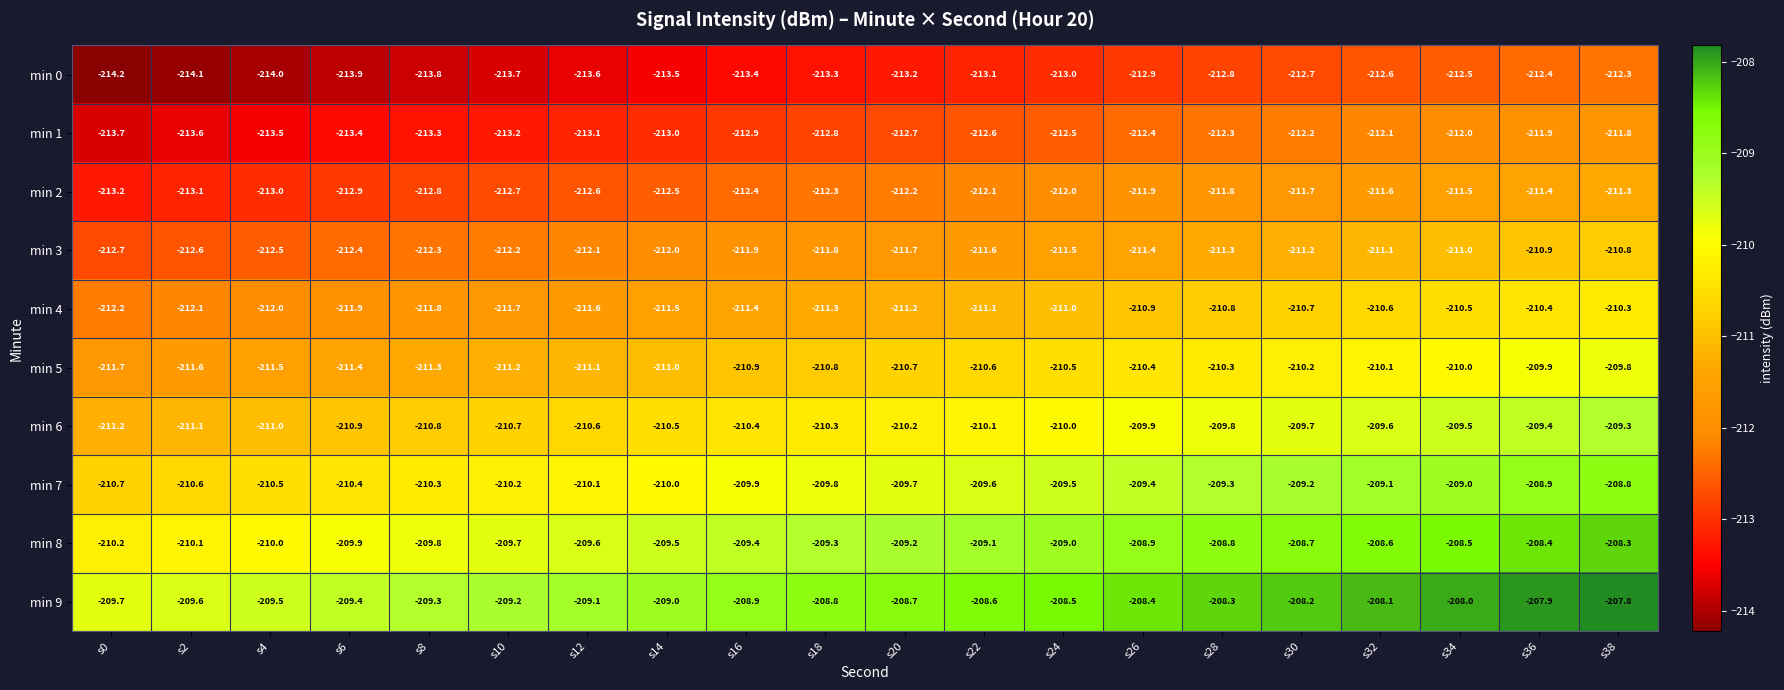

What is the greatest value displayed?

-207.8